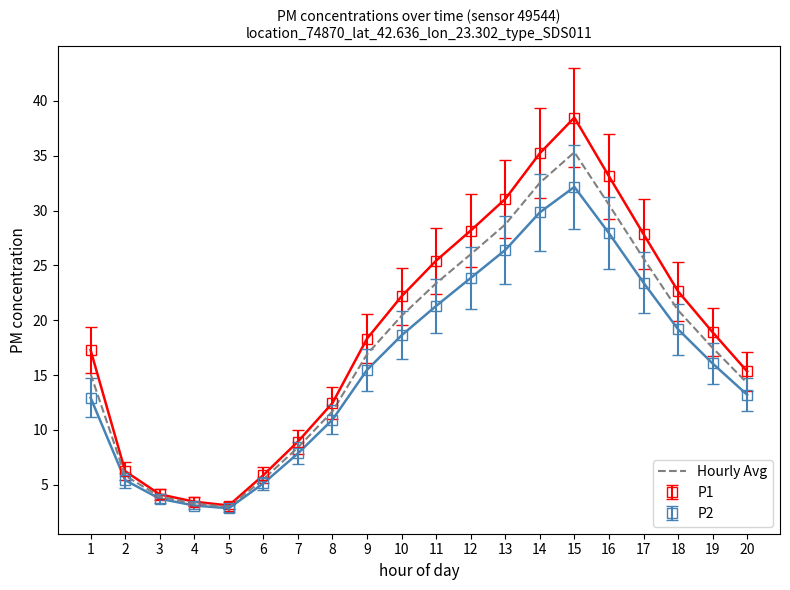

Which series has the widest spread of values?

P1